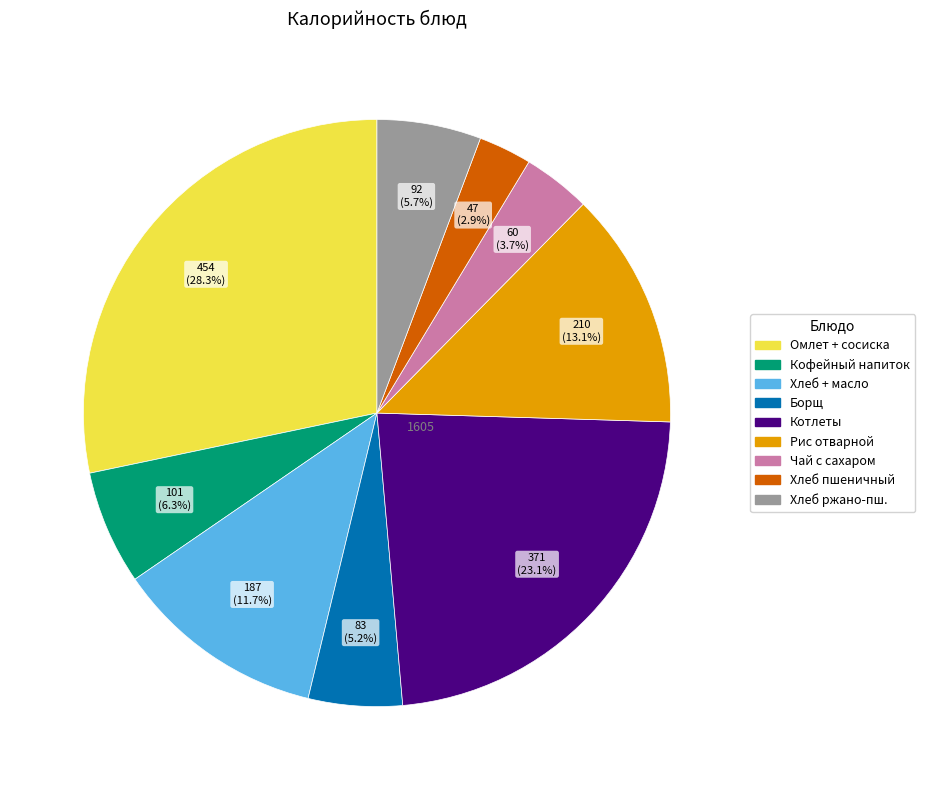

To the nearest percent, what is the difference between the largest and smallest slice percentages?

25%